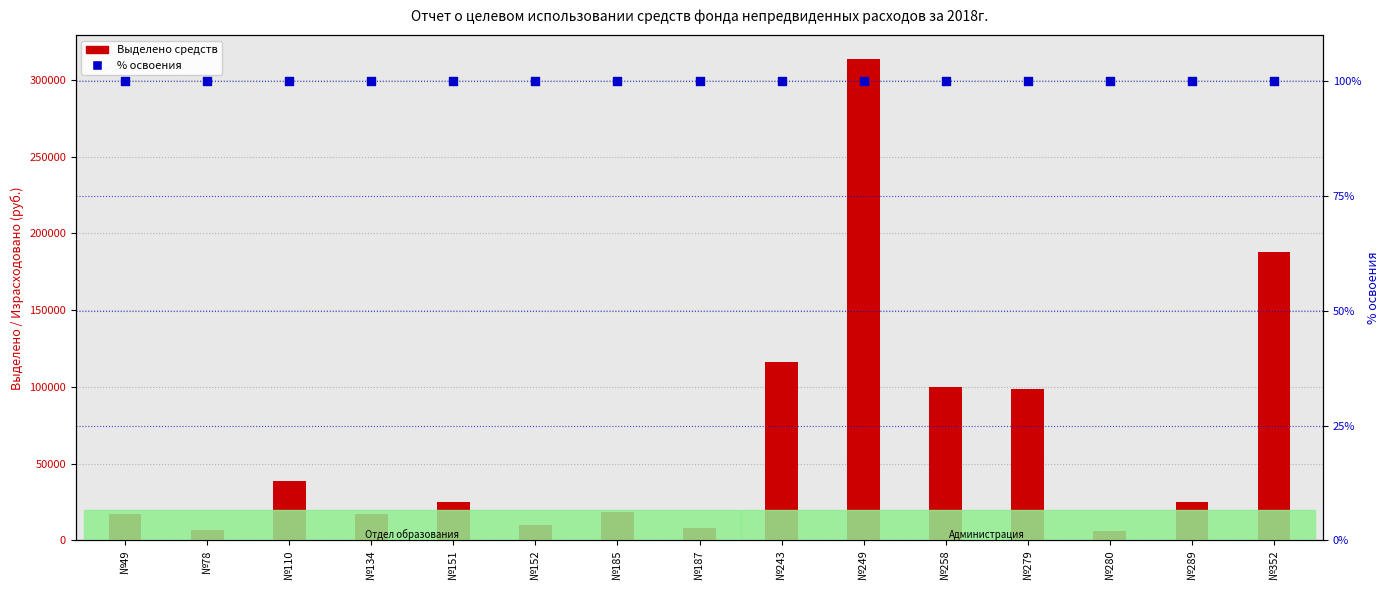

What are all the series names shown in the legend?

Выделено средств, % освоения